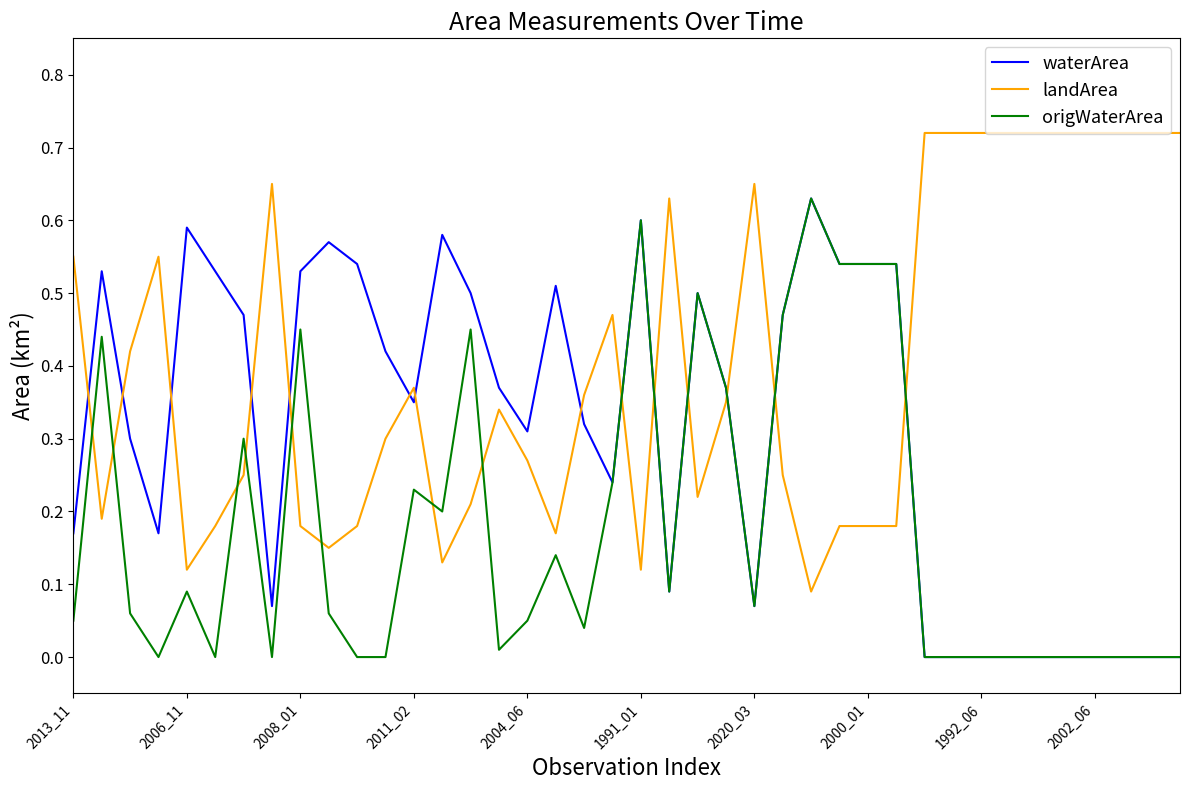

How many lines are shown in the chart?

3